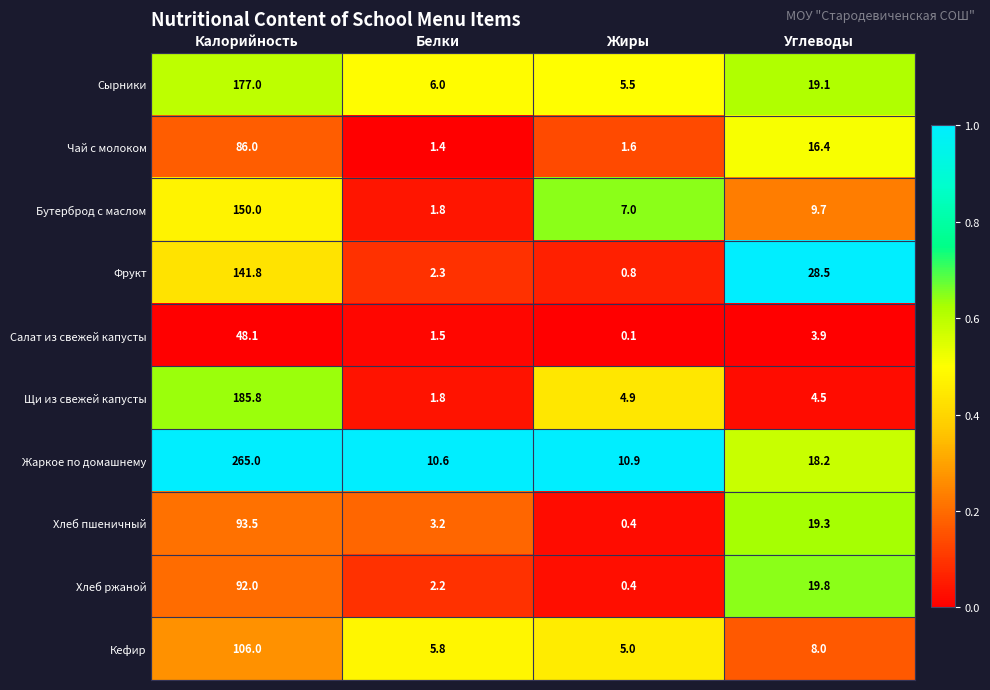

What value does the Кефир series have at Углеводы?

8.0